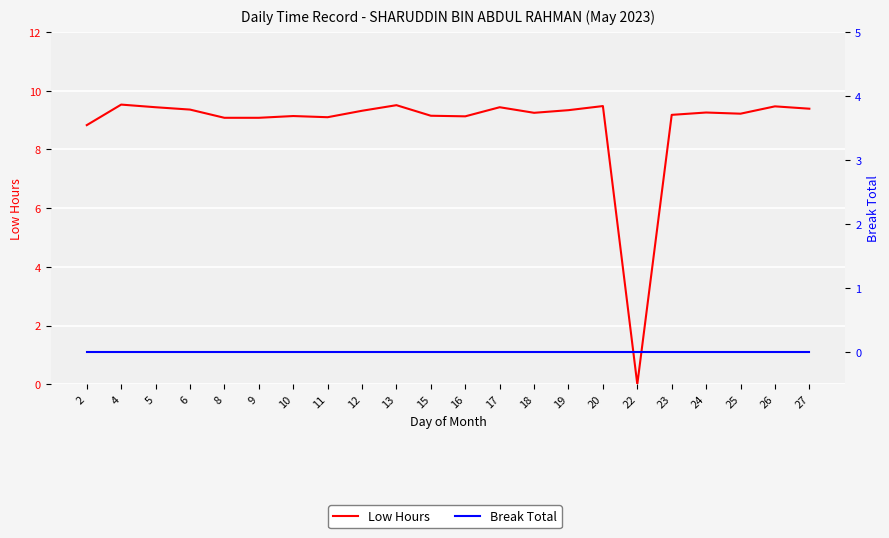

True or false: Break Total and Low Hours cross at least once.

False